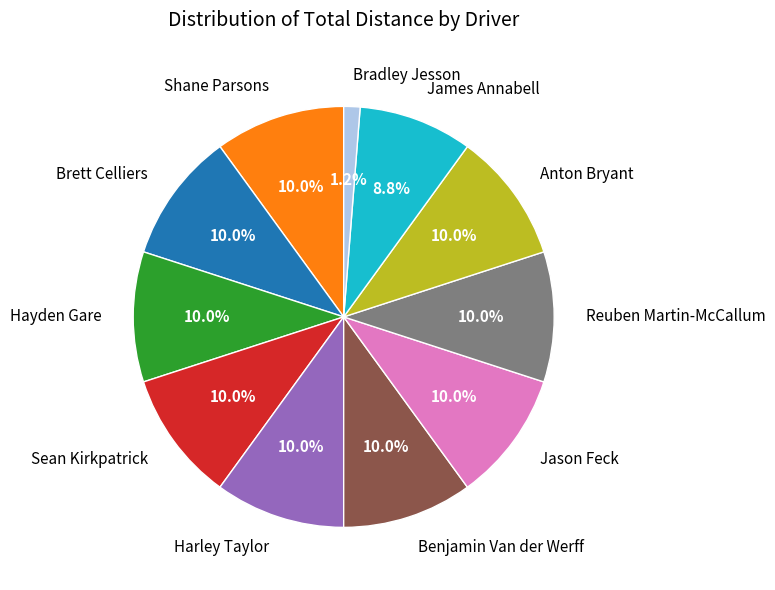

To the nearest percent, what percentage of the pie is Jason Feck?

10%